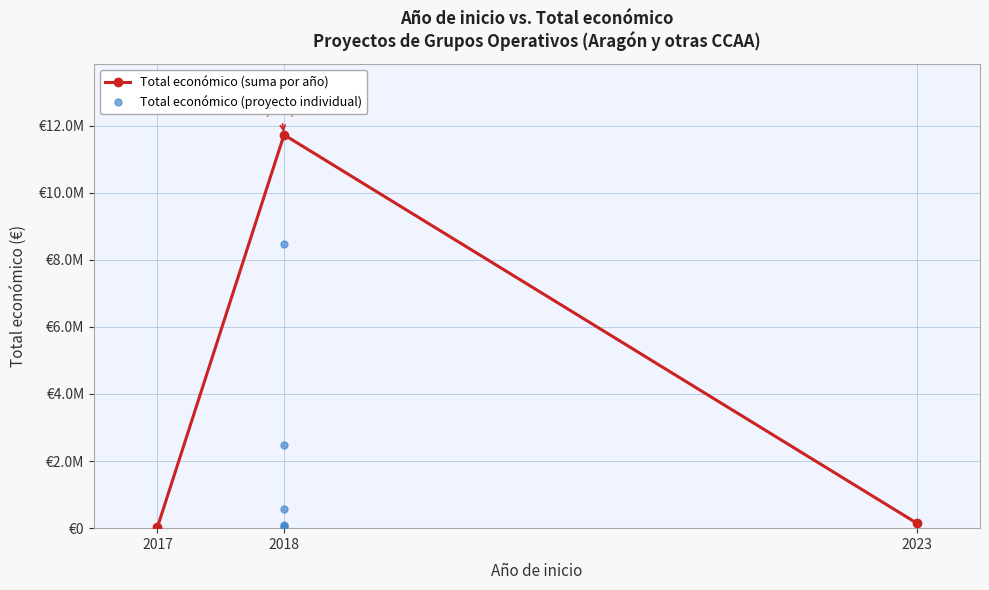

Reading right to left, list all the values displayed in this chart.

9832	11976	2483714	565835	42845	8484999	12000	150000	50929	98068